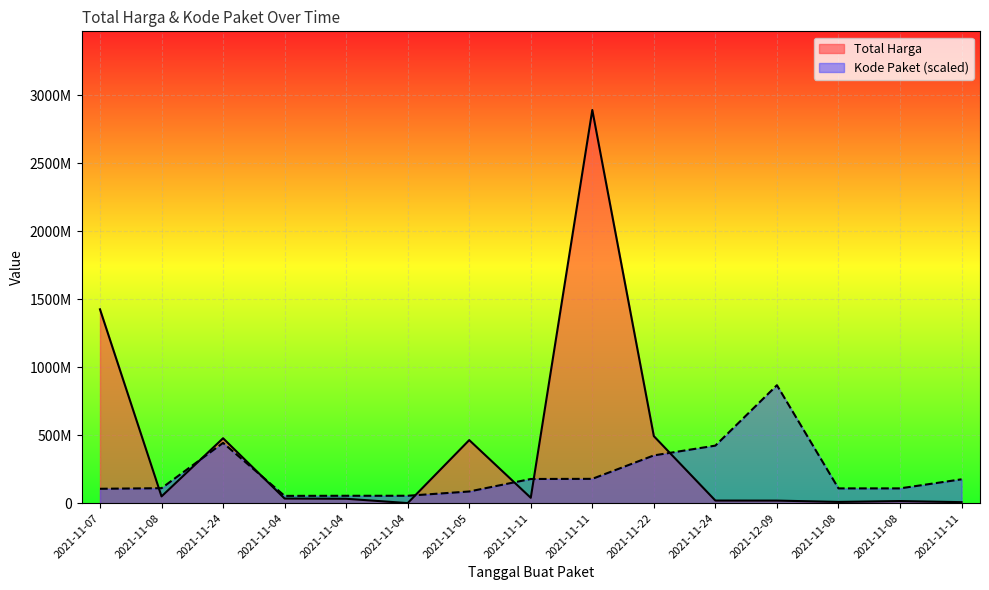

At which label is Total Harga closest to 1446349937?

2021-11-07